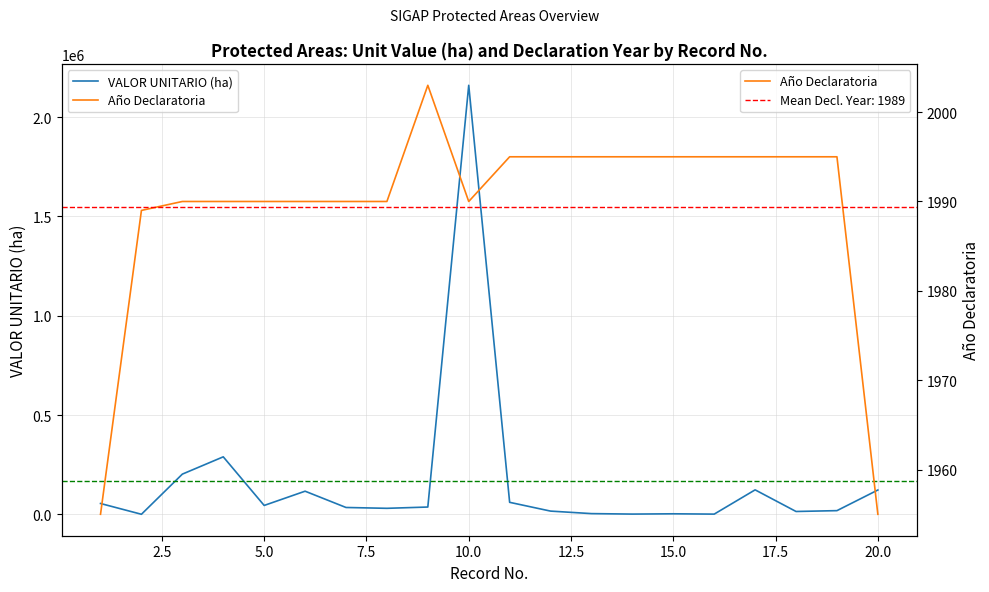

What is the highest value of the VALOR UNITARIO (ha) series?

2160204.0